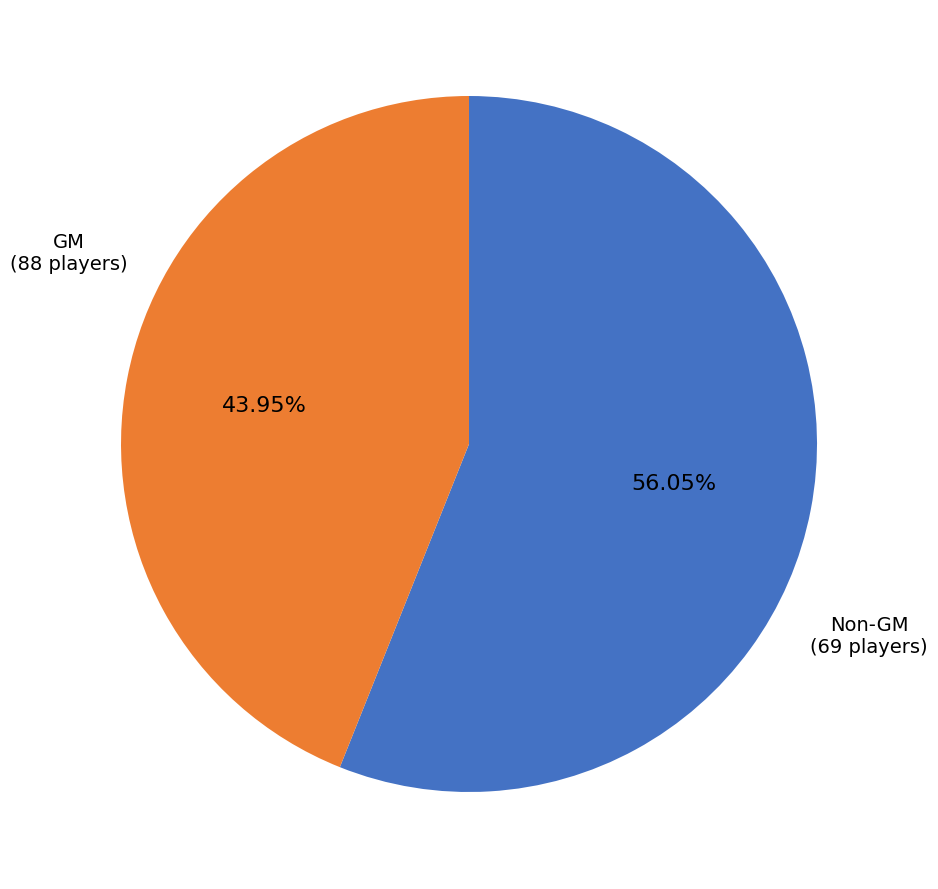

Is there any slice that represents more than half of the pie?

Yes